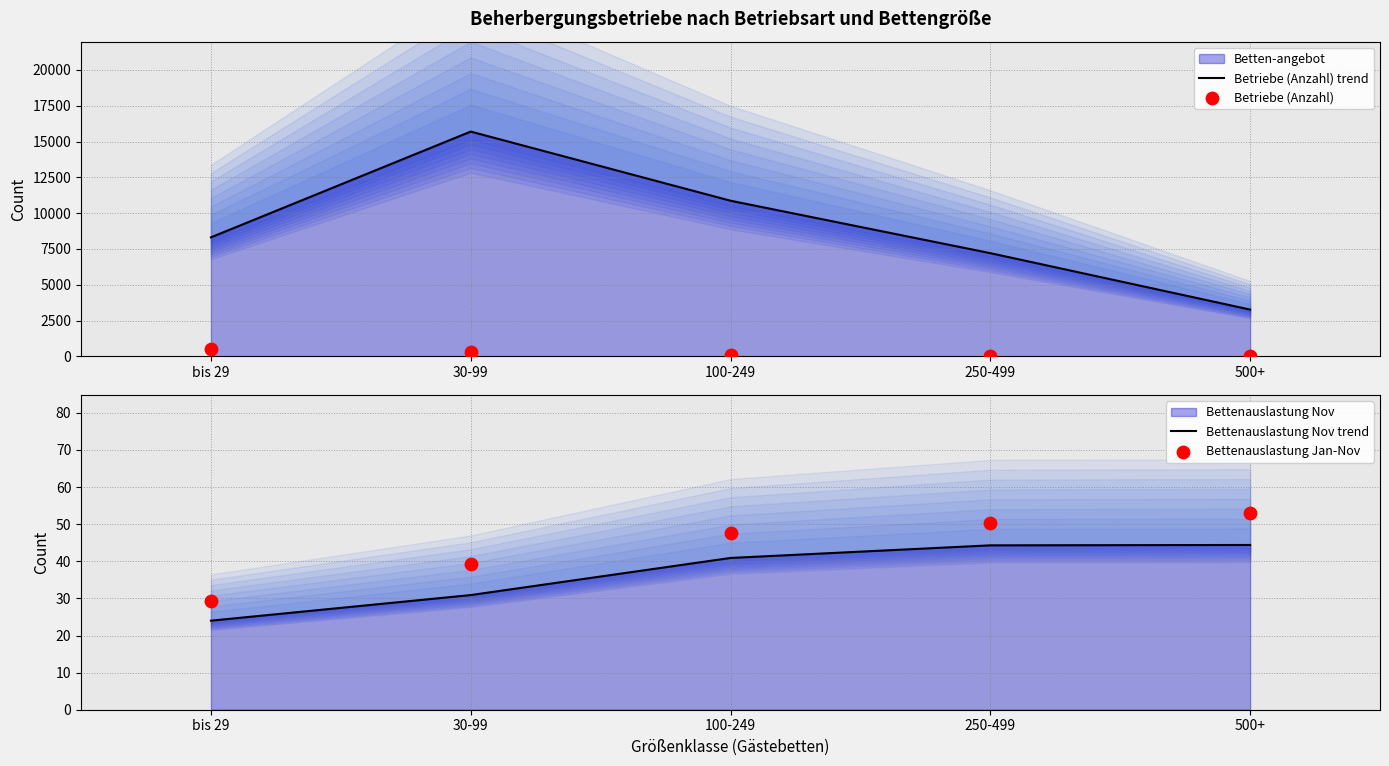

Which series reaches the minimum Y coordinate?

Betriebe (Anzahl)